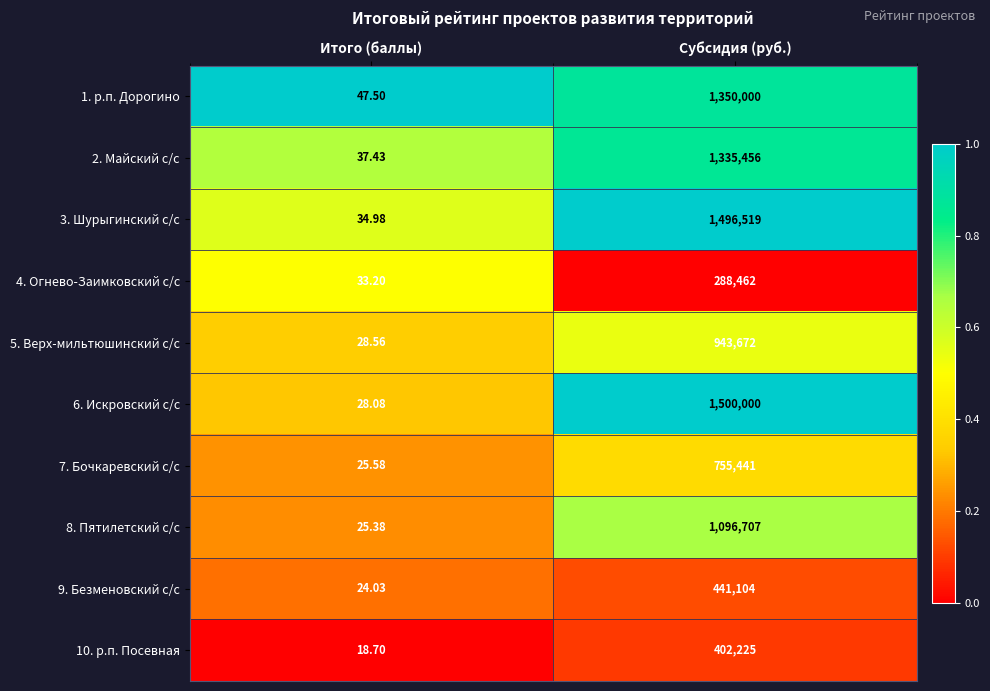

Rank the categories by 10. р.п. Посевная value from highest to lowest.

Субсидия (руб.), Итого (баллы)